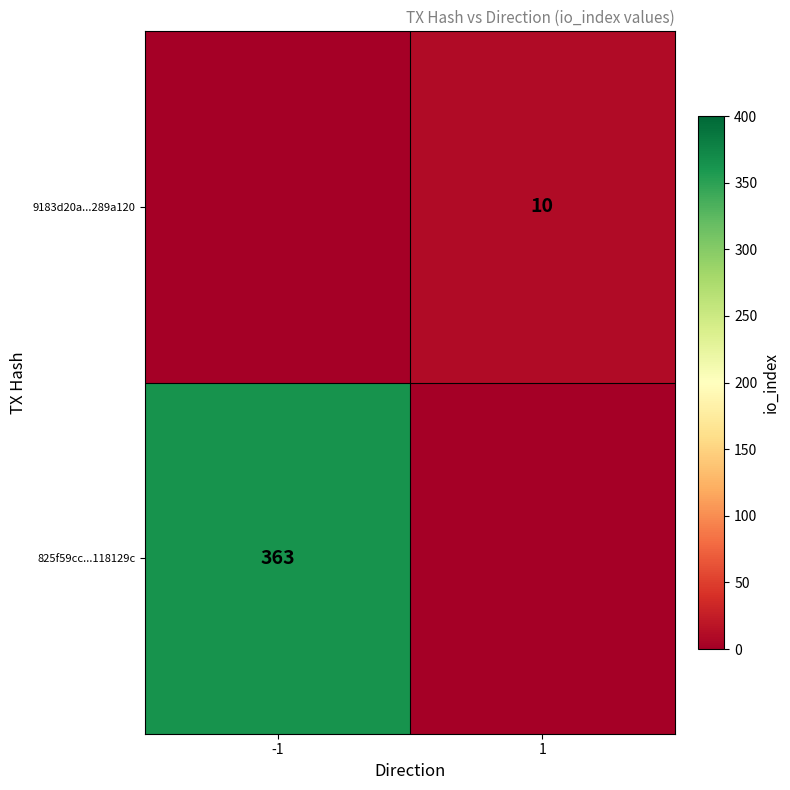

The 9183d20a...289a120 series shows 17 at 1. True or false?

False